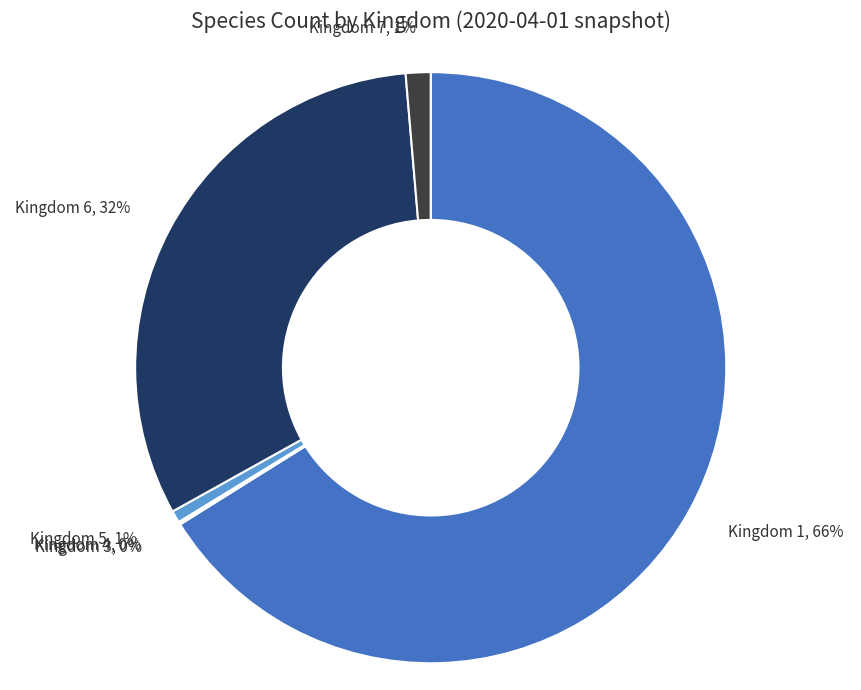

To the nearest percent, what is the average slice percentage?

17%